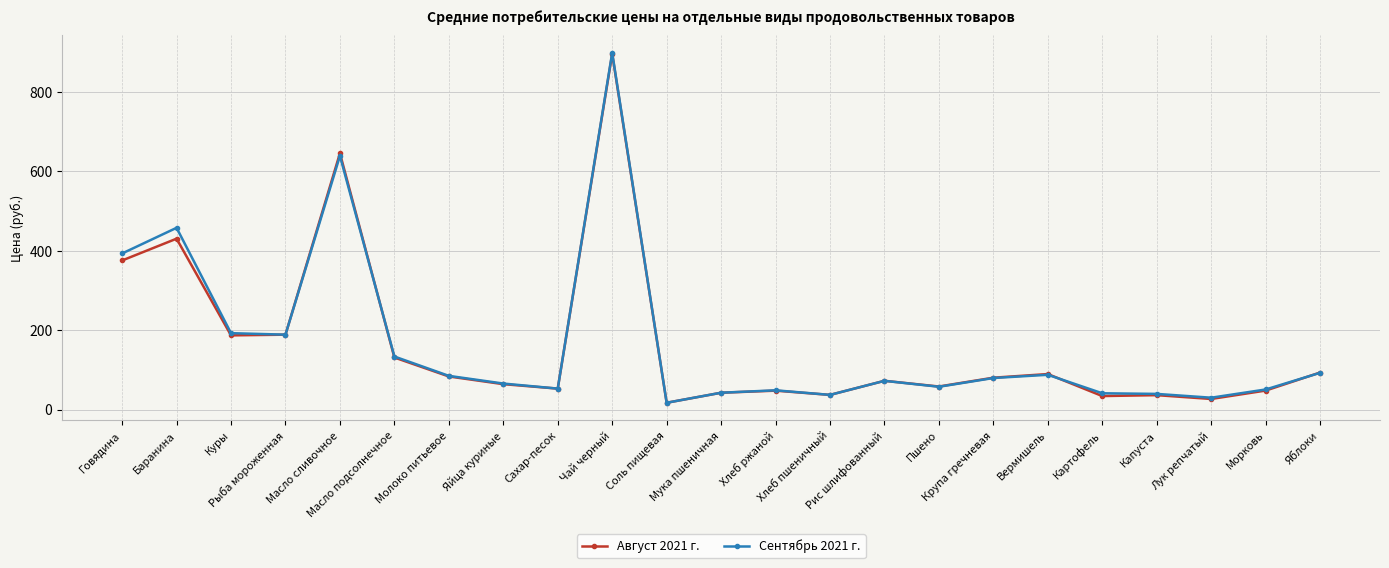

Which label corresponds to the smallest value in the chart?

Соль пищевая